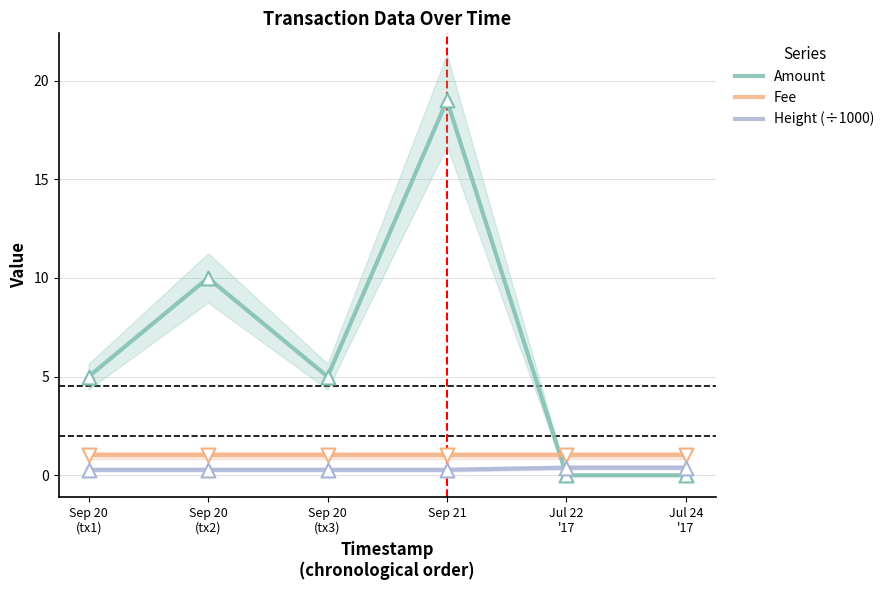

Which series has the largest Y range (max minus min)?

Amount